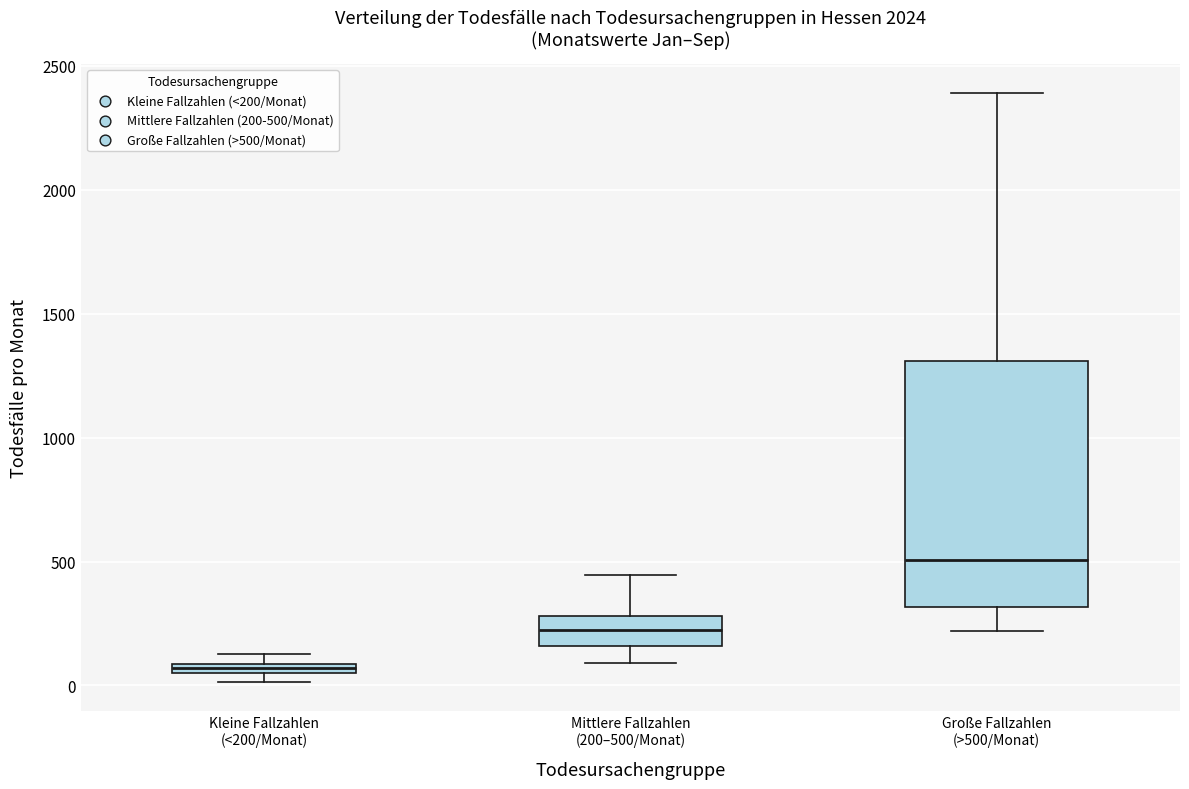

Which box's median line is the highest?

Große Fallzahlen (>500/Monat)